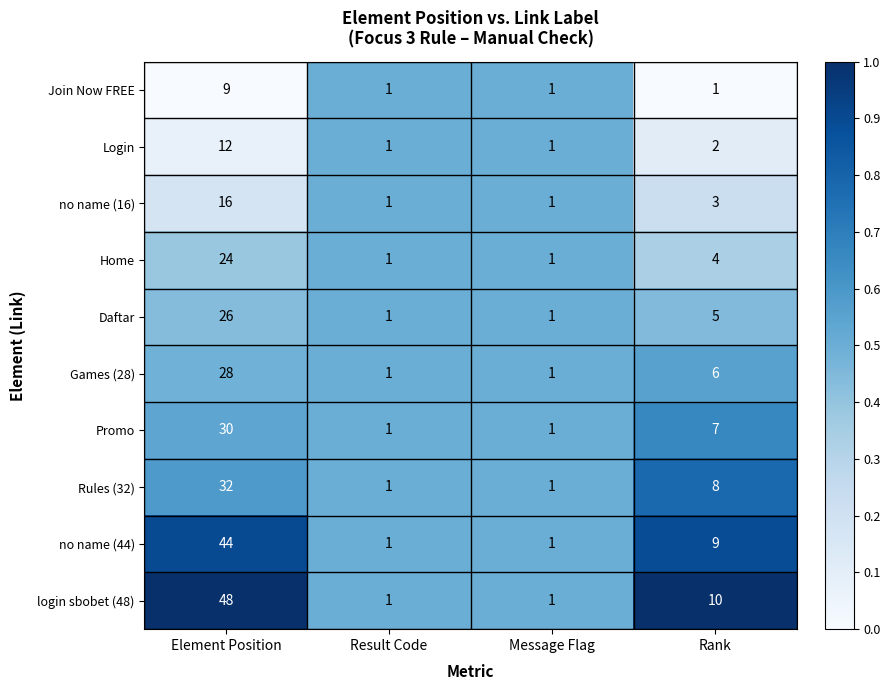

List the series in order of their peak value, lowest first.

Join Now FREE, Login, no name (16), Home, Daftar, Games (28), Promo, Rules (32), no name (44), login sbobet (48)